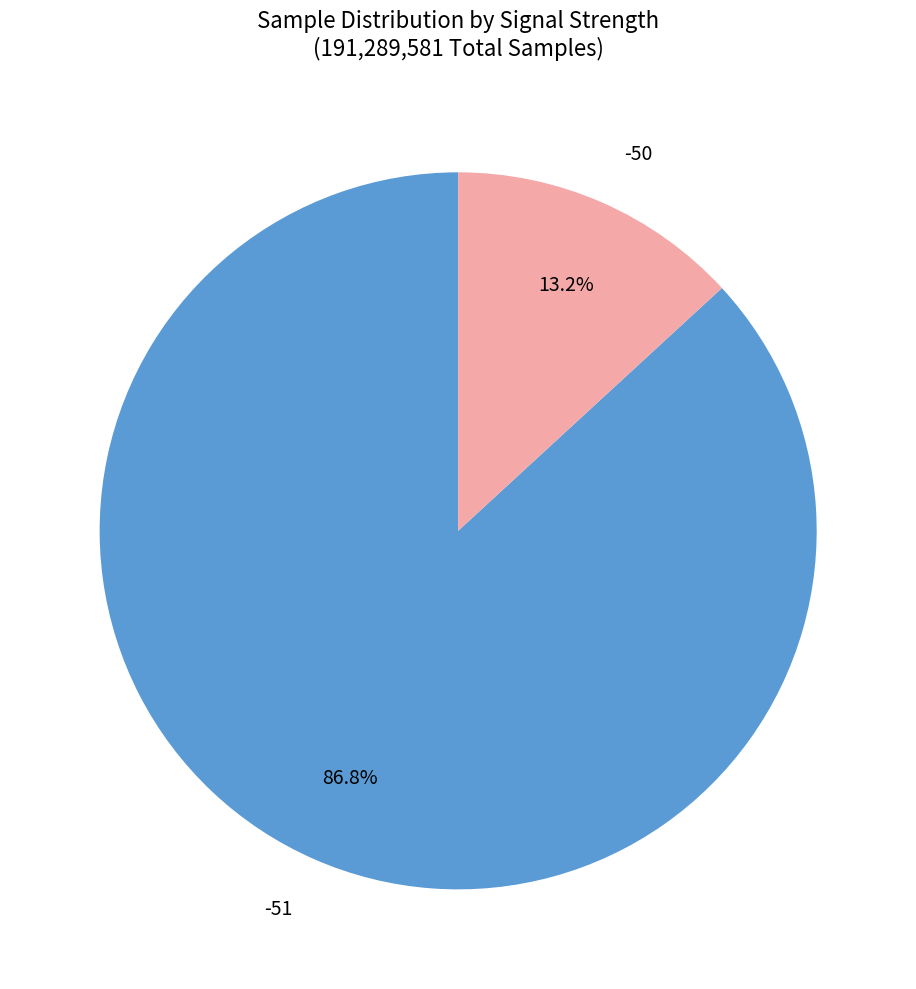

Is there any slice that represents more than half of the pie?

Yes